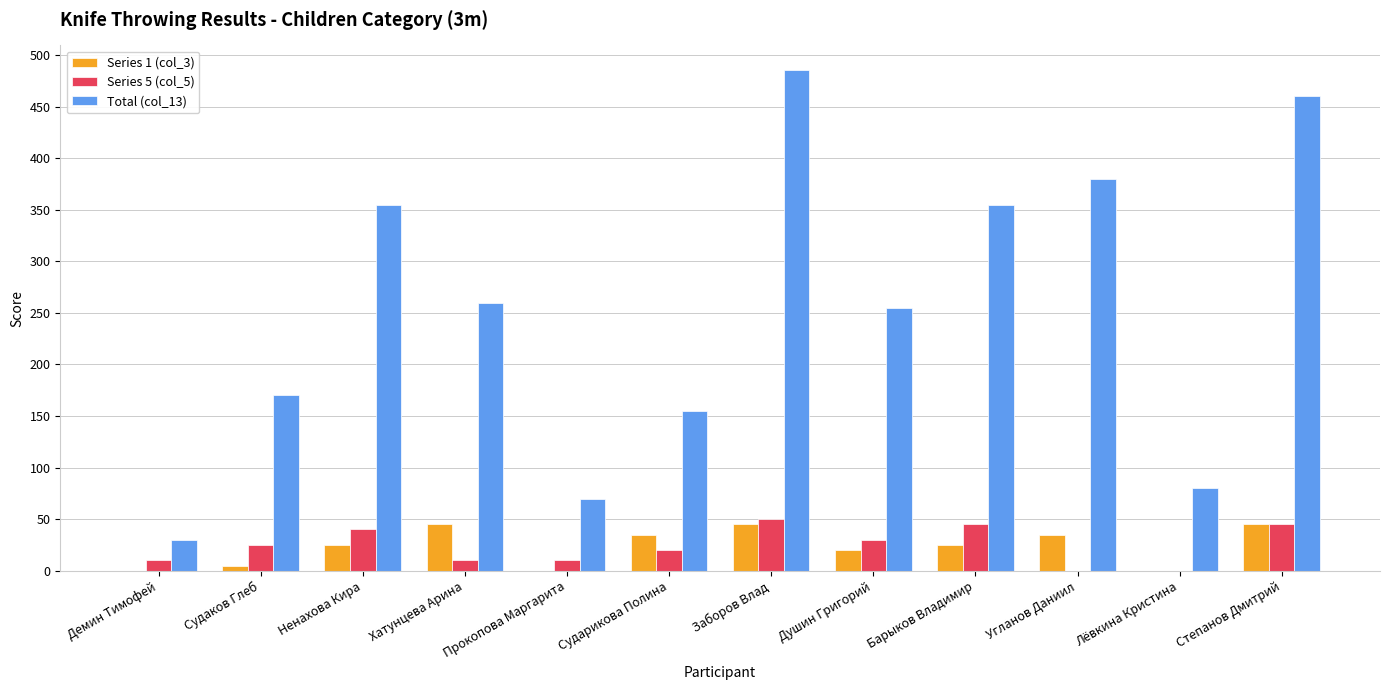

What is the spread (max minus min) of values at Судаков Глеб?

165